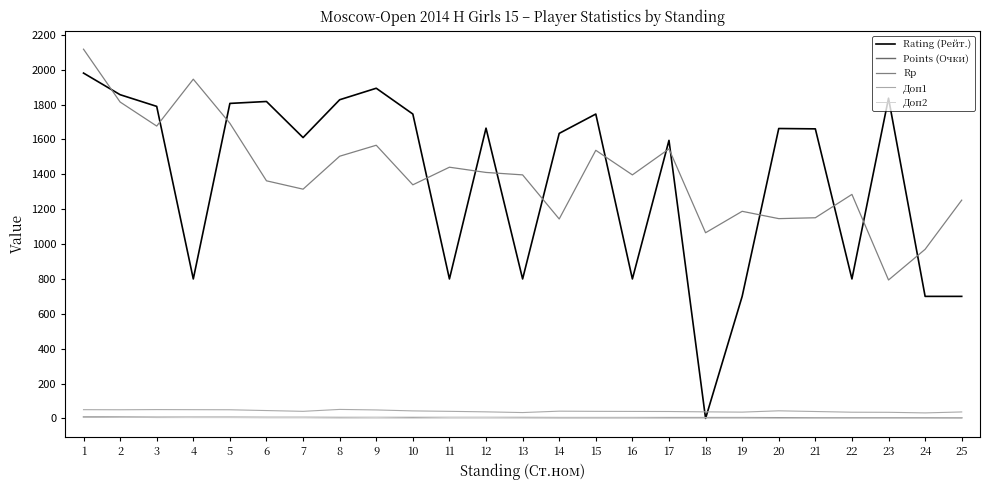

True or false: Доп1 and Rating (Рейт.) intersect in this chart.

True